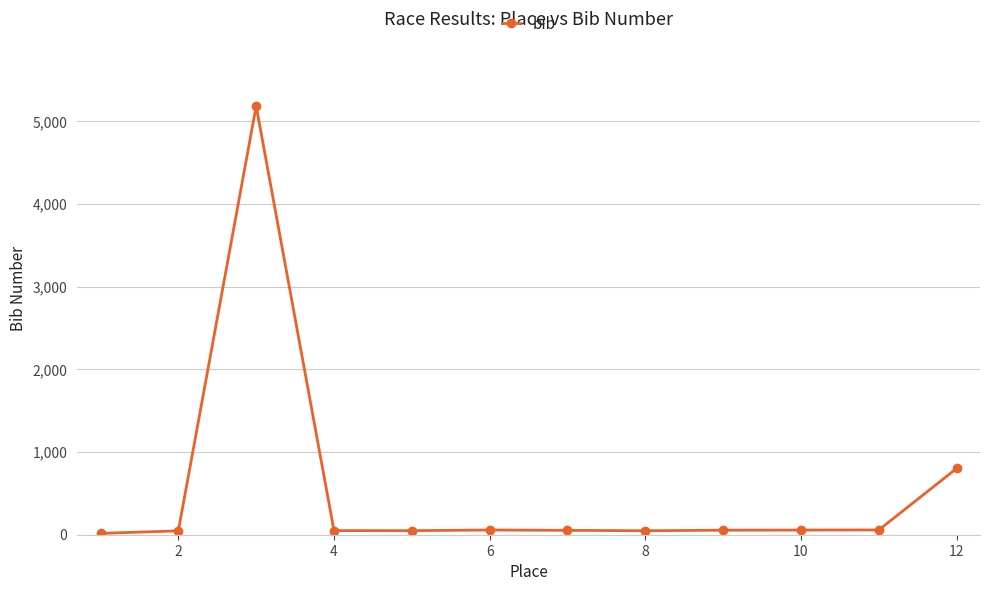

True or false: there are more than 1 points higher than both neighbors.

True